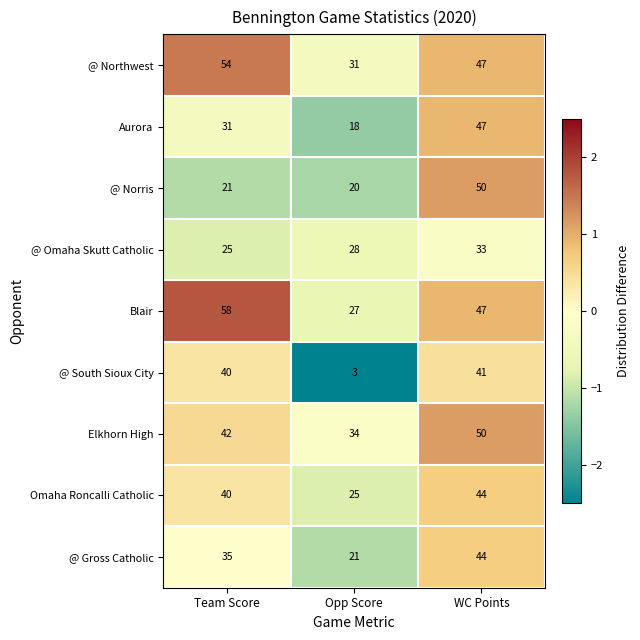

At which category does the chart reach its minimum across all series?

Opp Score